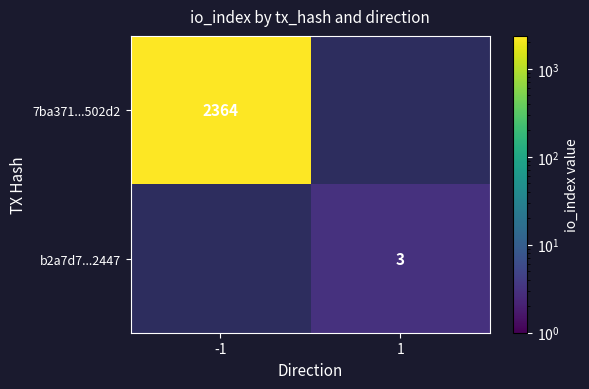

The b2a7d7...2447 series shows 4.8 at 1. True or false?

False